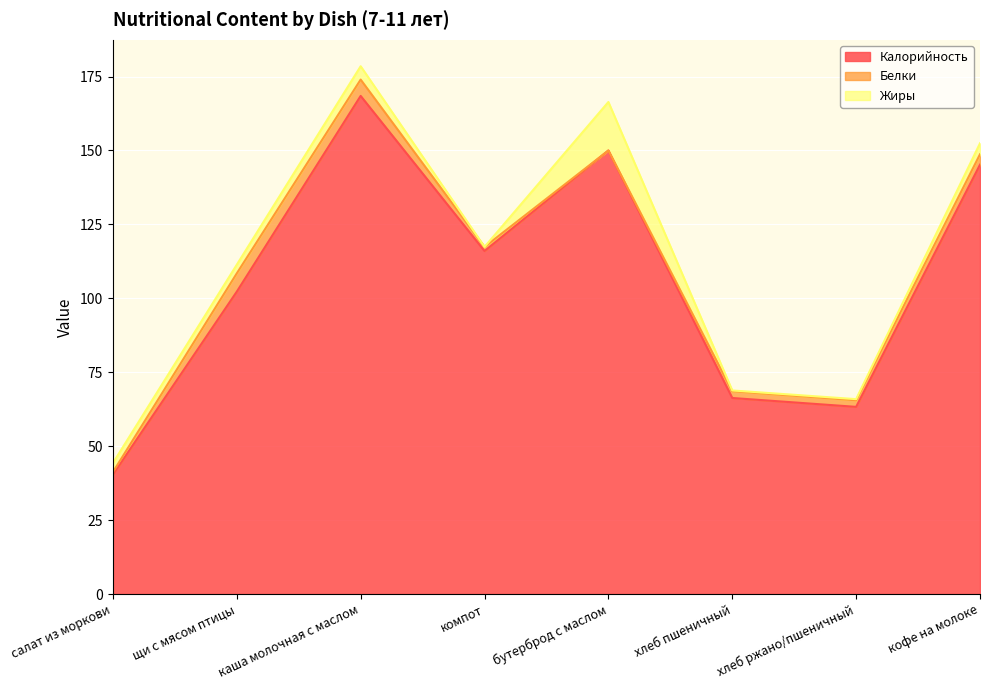

The value of Белки at щи с мясом птицы is 3.4. True or false?

False